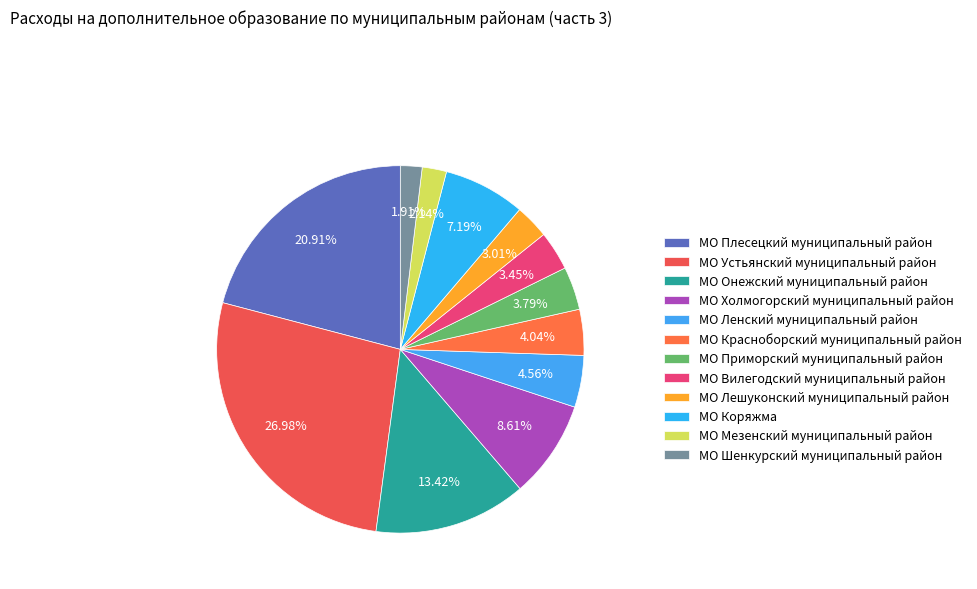

What percentage is the МО Коряжма slice, to the nearest percent?

7%